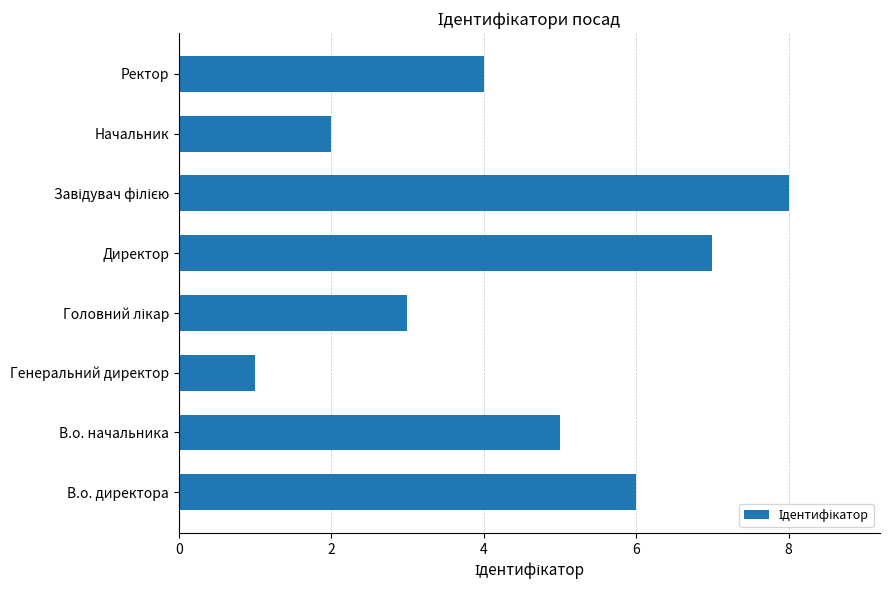

Count the number of data series in this chart.

1